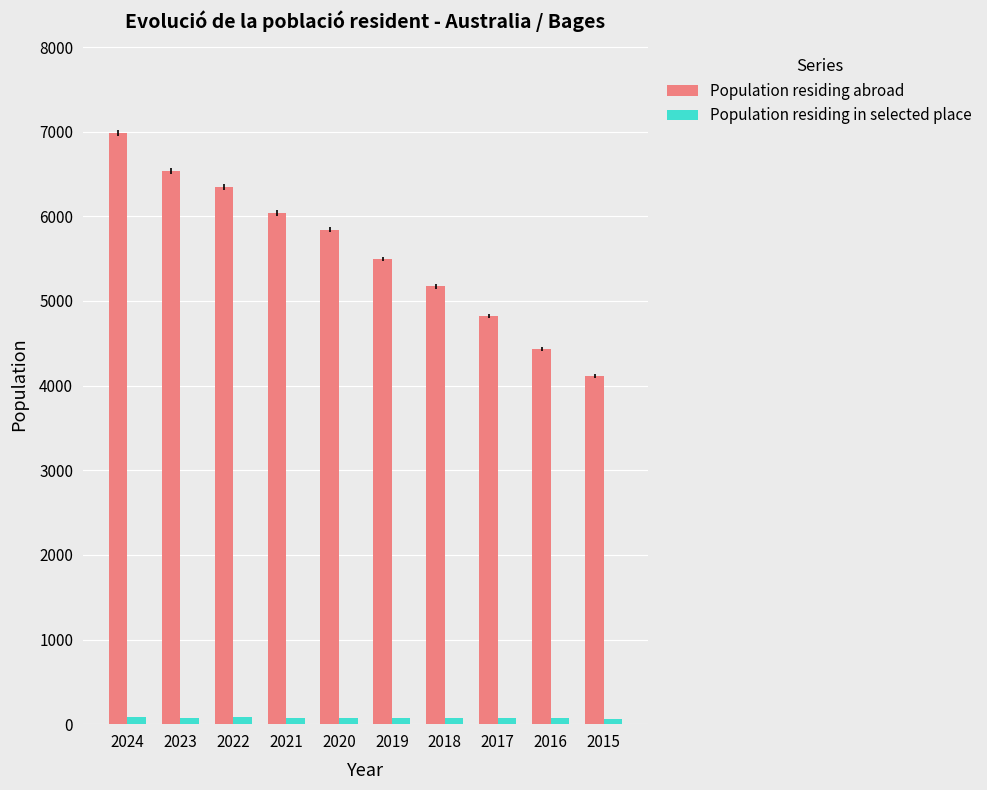

What is the sum of the Population residing abroad values at 2024 and 2016?

11415